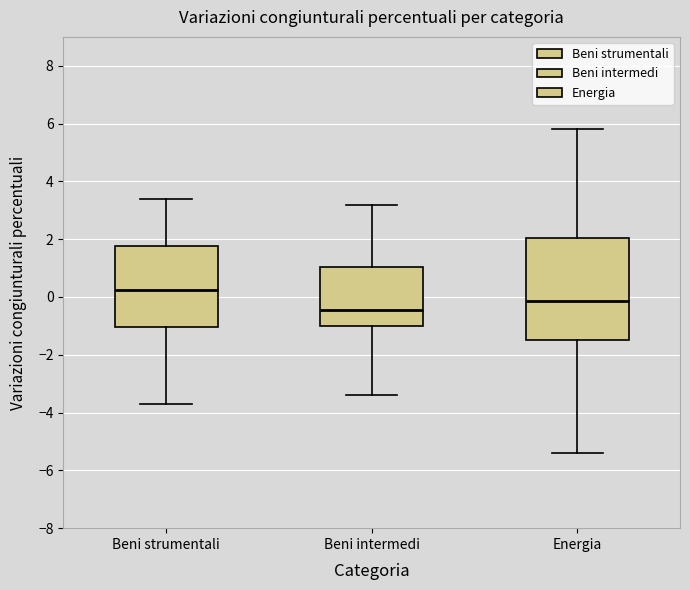

Reading left to right, read every box against the y-axis: the position of its median line, the range the box covers, and the ends of its whiskers. The values are not printed on the chart, so give them approximately, as read against the axis.

Beni strumentali: median 0.2, box -1.0 to 1.8, whiskers -3.6 to 3.4
Beni intermedi: median -0.4, box -1.0 to 1.0, whiskers -3.4 to 3.2
Energia: median -0.2, box -1.4 to 2.0, whiskers -5.4 to 5.8